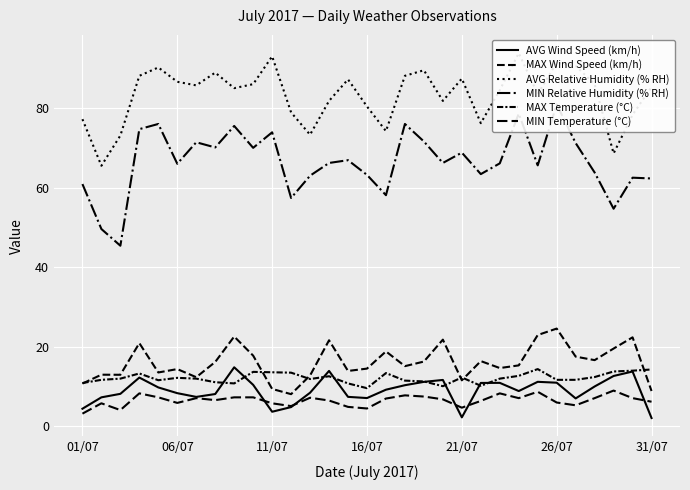

What position from the right is 21?

10